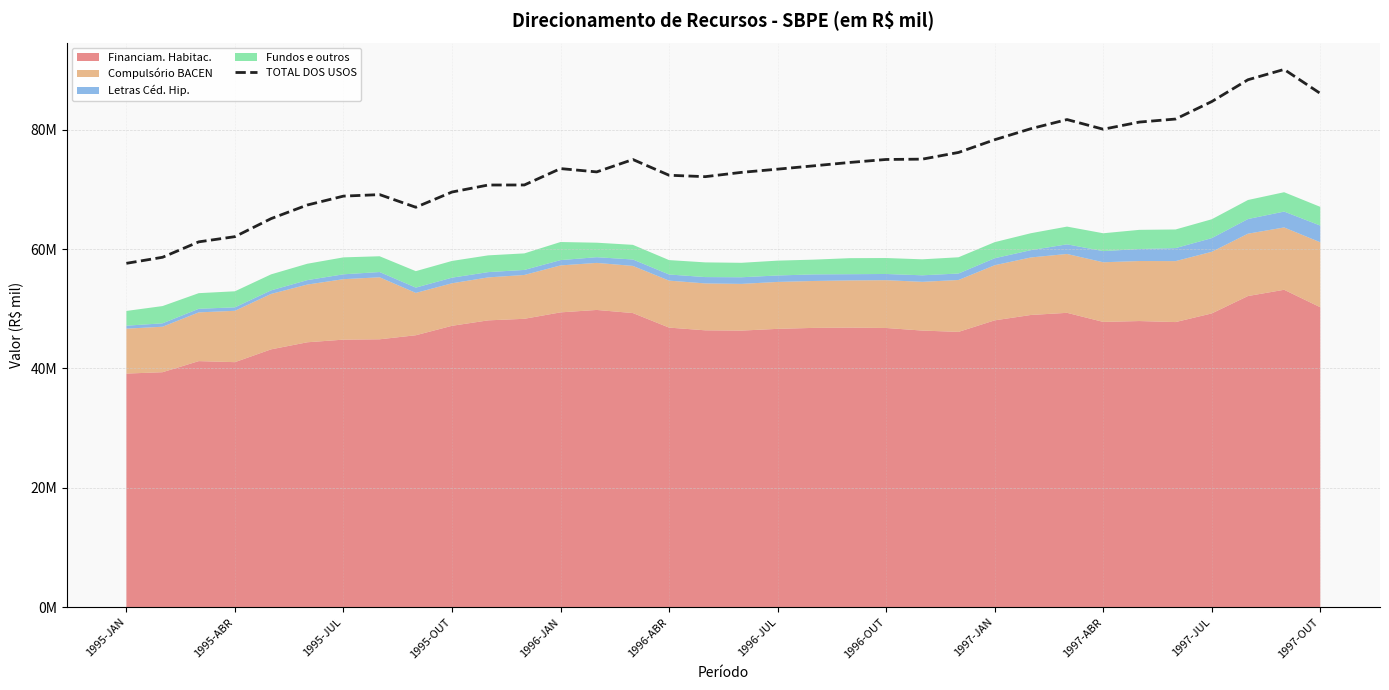

The value at 23 is 49749467. True or false?

False